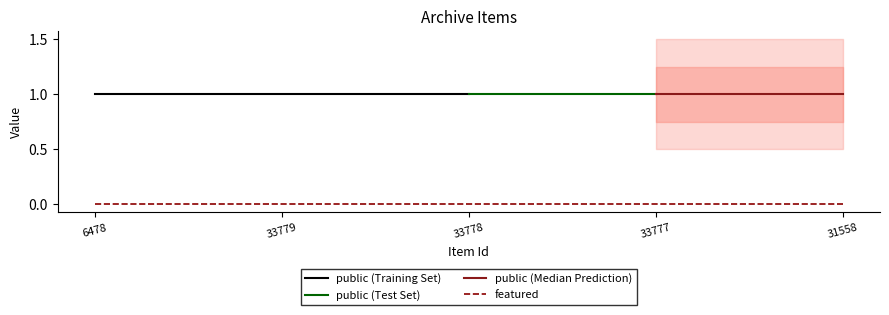

Reading left to right, list all the values displayed in this chart.

public: 1	1	1	1	1
featured: 0	0	0	0	0